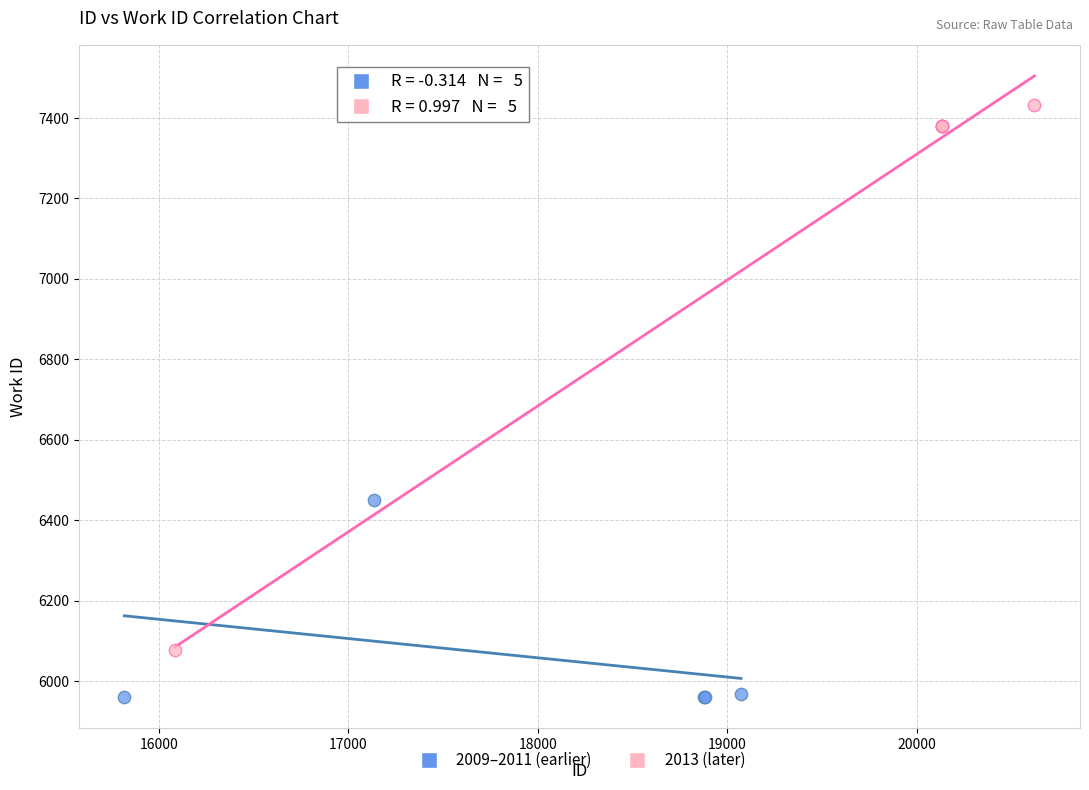

Which series has the largest Y range (max minus min)?

2013 (later)